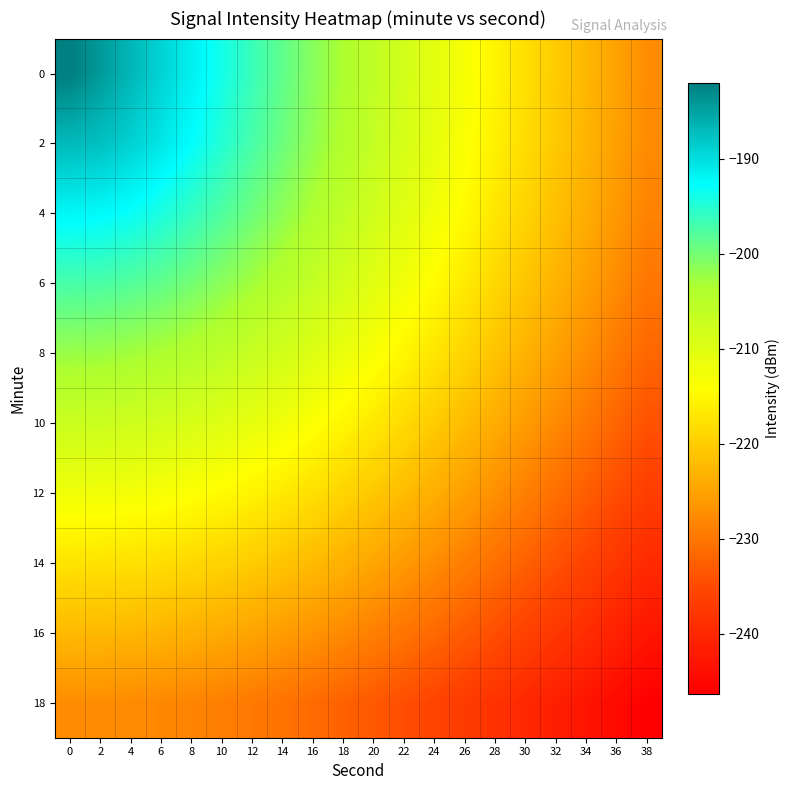

Reading left to right, transcribe all the data shown in this chart.

0: 0=-182.0	2=-184.4	4=-186.8	6=-189.2	8=-191.6	10=-194.0	12=-196.4	14=-198.8	16=-201.1	18=-203.5	20=-205.9	22=-208.3	24=-210.7	26=-213.1	28=-215.5	30=-217.9	32=-220.3	34=-222.7	36=-225.1	38=-227.5
2: 0=-187.0	2=-187.6	4=-189.0	6=-190.8	8=-192.8	10=-195.0	12=-197.2	14=-199.5	16=-201.8	18=-204.1	20=-206.5	22=-208.8	24=-211.2	26=-213.5	28=-215.9	30=-218.3	32=-220.6	34=-223.0	36=-225.4	38=-227.8
4: 0=-192.1	2=-192.4	4=-193.2	6=-194.4	8=-195.9	10=-197.7	12=-199.6	14=-201.6	16=-203.7	18=-205.8	20=-208.0	22=-210.2	24=-212.5	26=-214.7	28=-217.0	30=-219.3	32=-221.6	34=-223.9	36=-226.3	38=-228.6
6: 0=-197.2	2=-197.3	4=-197.9	6=-198.8	8=-199.9	10=-201.3	12=-202.9	14=-204.6	16=-206.4	18=-208.3	20=-210.3	22=-212.4	24=-214.5	26=-216.6	28=-218.8	30=-221.0	32=-223.2	34=-225.4	36=-227.7	38=-230.0
8: 0=-202.2	2=-202.4	4=-202.8	6=-203.5	8=-204.4	10=-205.5	12=-206.8	14=-208.3	16=-209.8	18=-211.5	20=-213.3	22=-215.2	24=-217.1	26=-219.1	28=-221.1	30=-223.2	32=-225.3	34=-227.4	36=-229.6	38=-231.8
10: 0=-207.3	2=-207.4	4=-207.7	6=-208.3	8=-209.0	10=-210.0	12=-211.1	14=-212.3	16=-213.7	18=-215.2	20=-216.8	22=-218.5	24=-220.3	26=-222.1	28=-224.0	30=-225.9	32=-227.9	34=-229.9	36=-232.0	38=-234.0
12: 0=-212.3	2=-212.4	4=-212.7	6=-213.2	8=-213.8	10=-214.6	12=-215.6	14=-216.6	16=-217.9	18=-219.2	20=-220.6	22=-222.2	24=-223.8	26=-225.5	28=-227.2	30=-229.0	32=-230.9	34=-232.8	36=-234.7	38=-236.7
14: 0=-217.4	2=-217.5	4=-217.7	6=-218.1	8=-218.7	10=-219.4	12=-220.2	14=-221.1	16=-222.2	18=-223.4	20=-224.7	22=-226.1	24=-227.6	26=-229.1	28=-230.7	30=-232.4	32=-234.1	34=-235.9	36=-237.8	38=-239.6
16: 0=-222.4	2=-222.5	4=-222.7	6=-223.1	8=-223.6	10=-224.2	12=-224.9	14=-225.8	16=-226.7	18=-227.8	20=-229.0	22=-230.3	24=-231.6	26=-233.0	28=-234.5	30=-236.1	32=-237.7	34=-239.4	36=-241.1	38=-242.9
18: 0=-227.5	2=-227.6	4=-227.7	6=-228.1	8=-228.5	10=-229.0	12=-229.7	14=-230.5	16=-231.4	18=-232.3	20=-233.4	22=-234.6	24=-235.8	26=-237.1	28=-238.5	30=-240.0	32=-241.5	34=-243.0	36=-244.7	38=-246.3